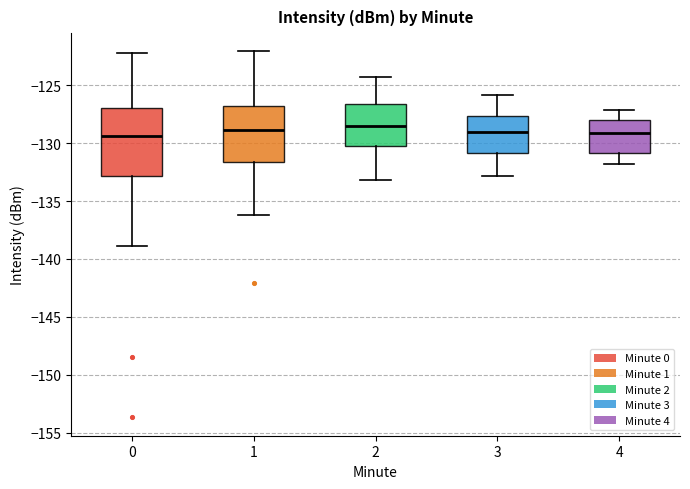

Which box is the tallest, from its lower edge to its upper edge?

0